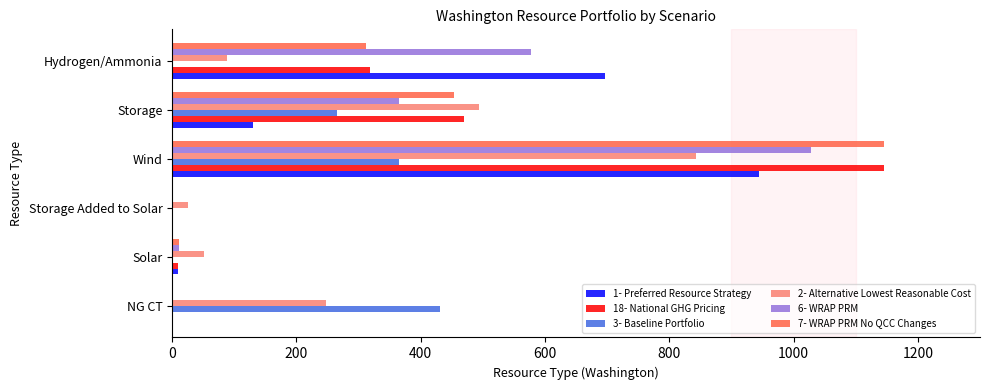

The value of 18- National GHG Pricing at Hydrogen/Ammonia is 318.2. True or false?

True